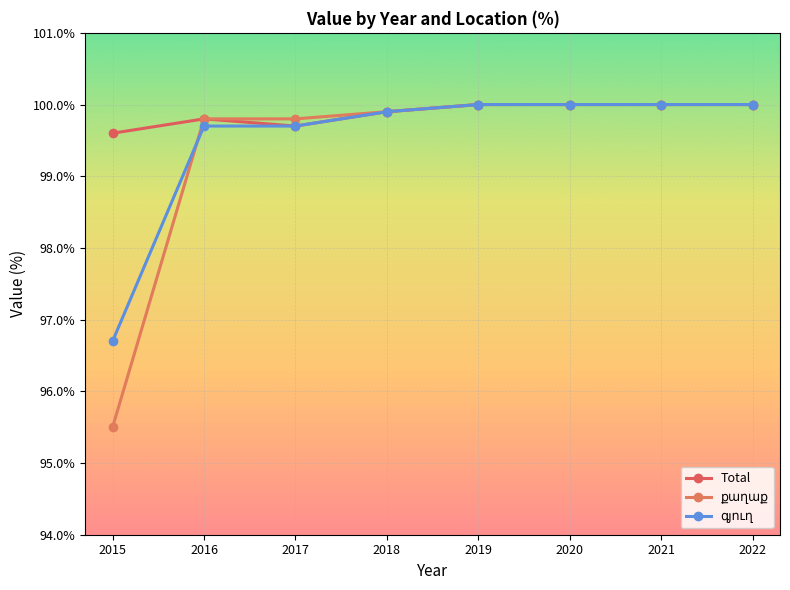

What value does the գյուղ series have at 2017?

99.7